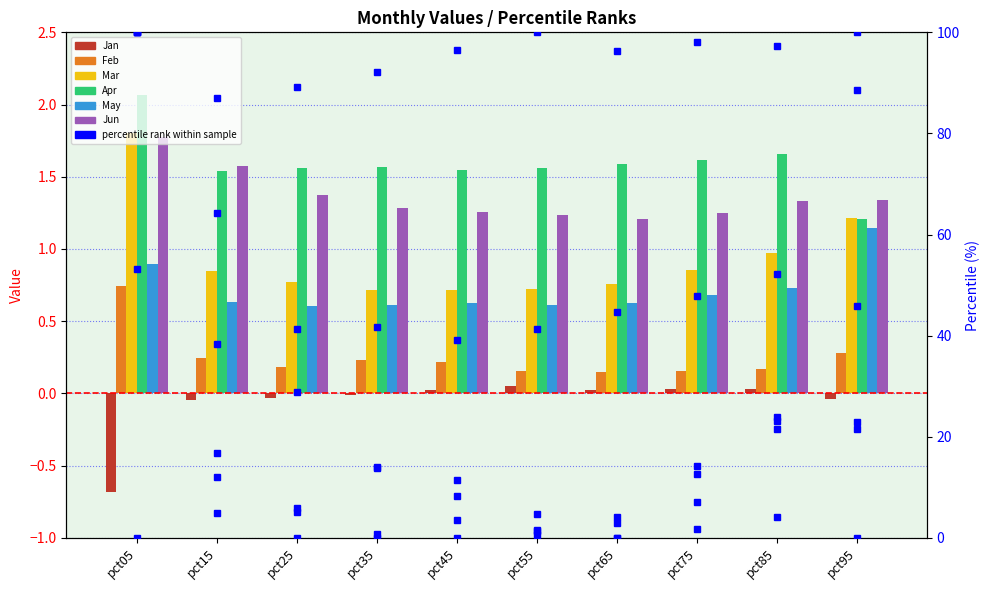

Count the Feb values in the range 0 to 1.

10